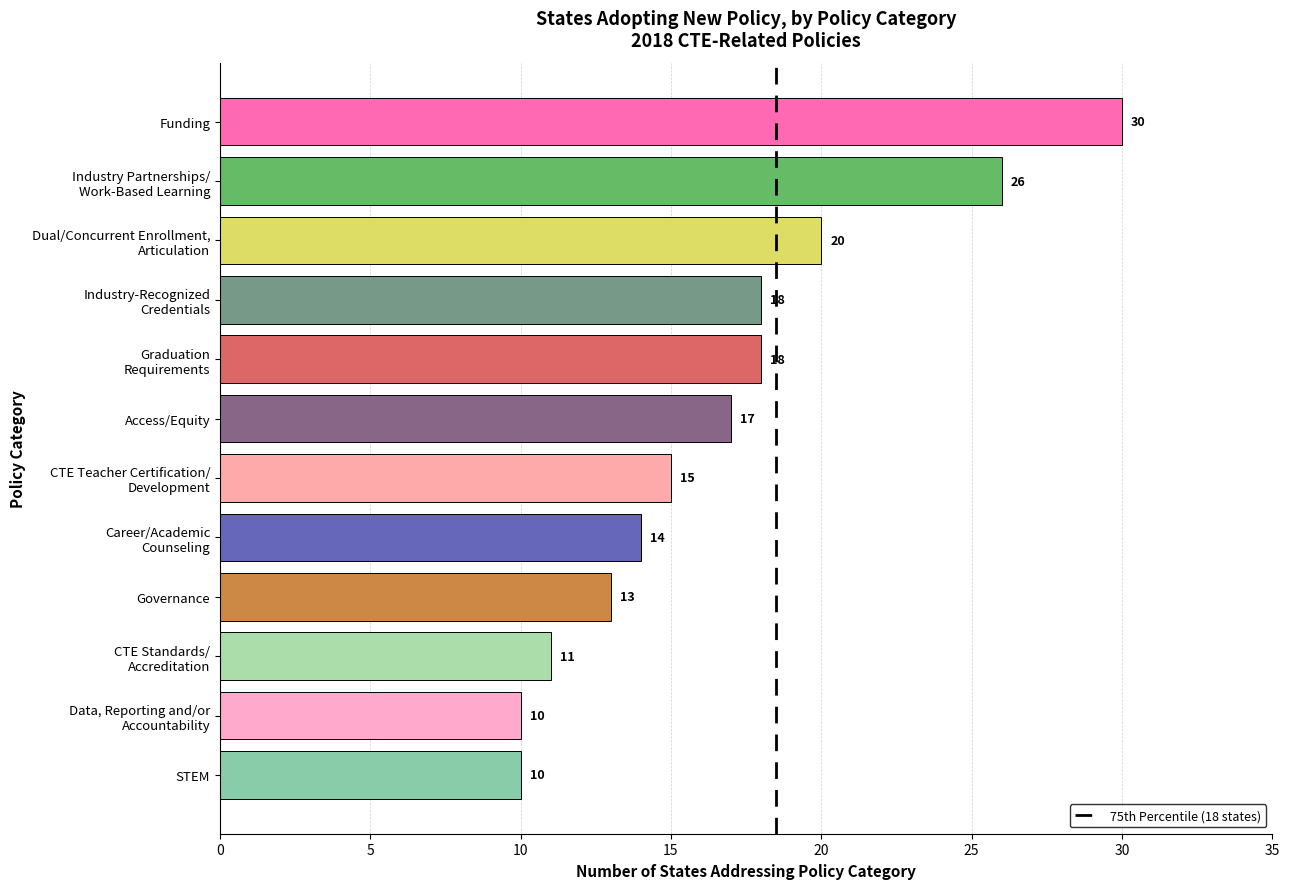

Does the chart contain stacked bars?

No